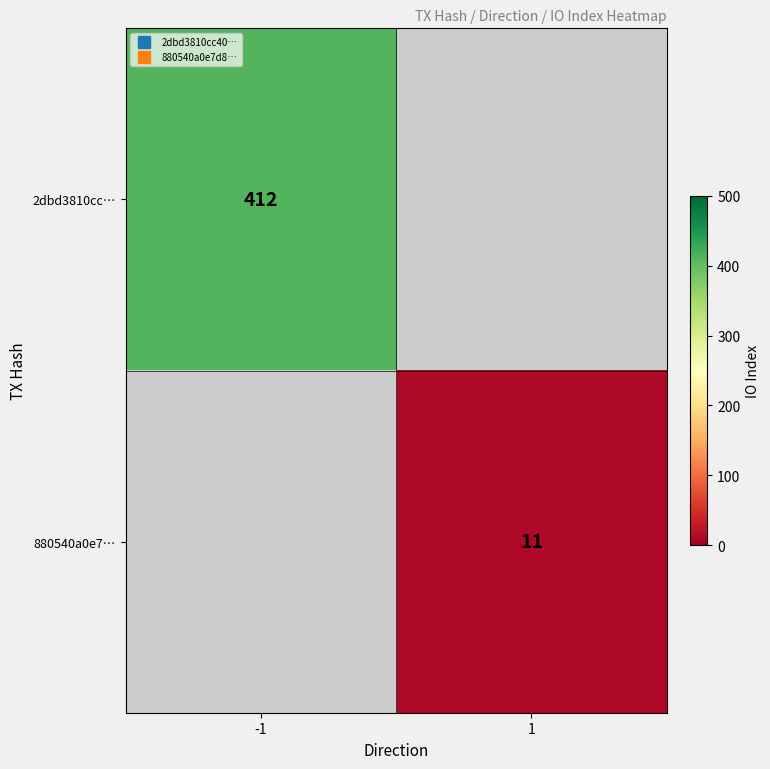

Rank the series by their maximum value, from highest to lowest.

2dbd3810cc…, 880540a0e7…